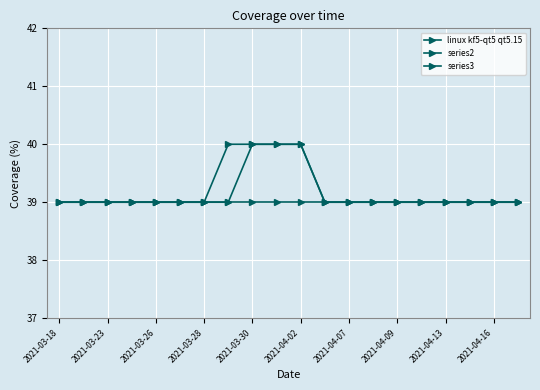

True or false: series2 and series3 cross at least once.

False